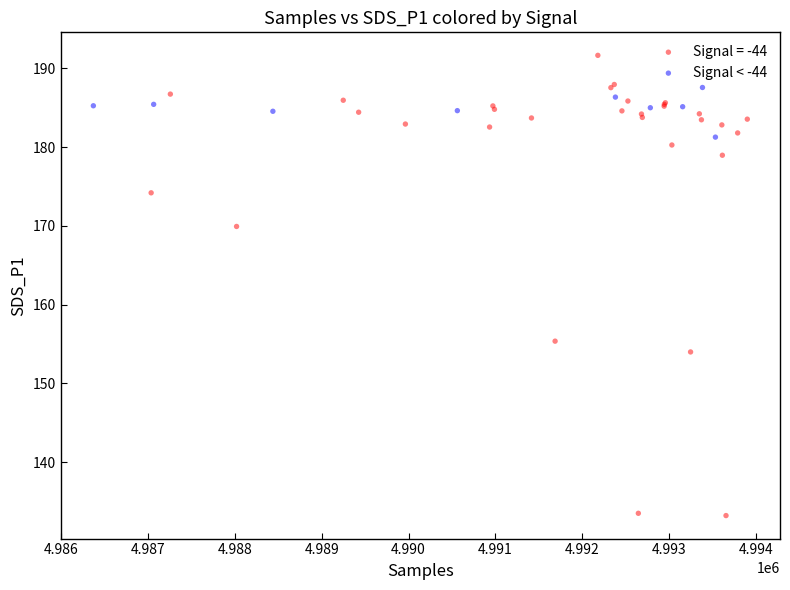

Which series reaches the maximum Y coordinate?

Signal = -44